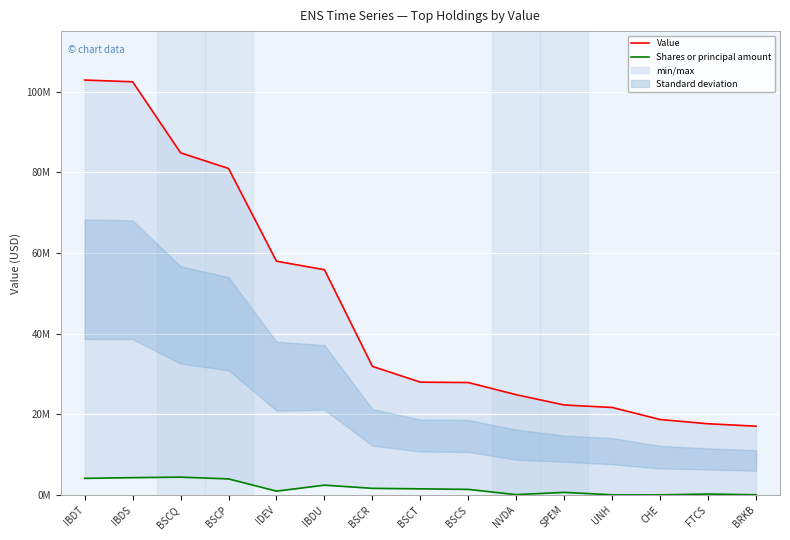

At how many categories does at least one series exceed 76201940?

4